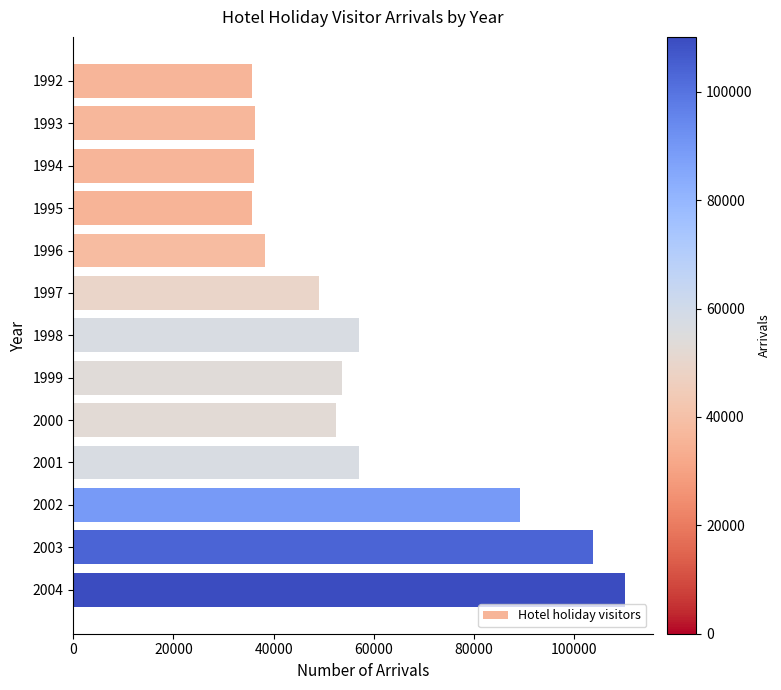

Is it true that the value at 1993 is 36252?

True